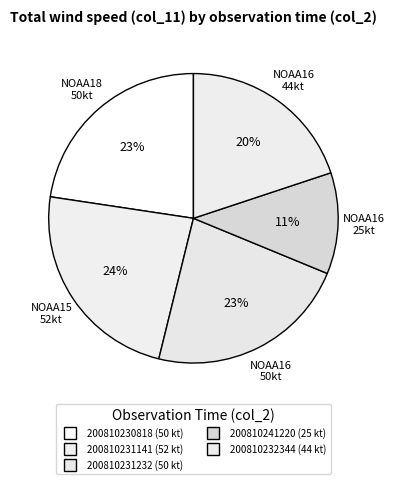

Approximately how many times larger is the value at 200810232344 compared to 200810231141?

0.8